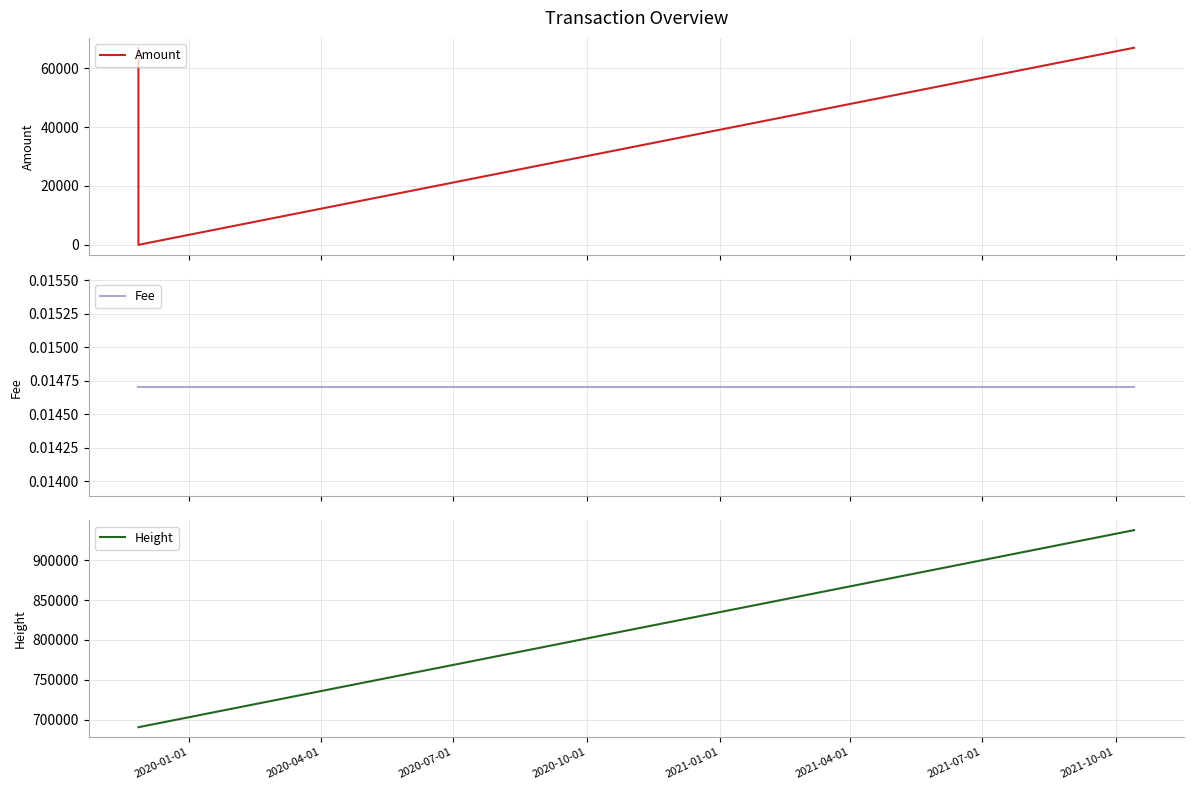

Rank the series by their maximum value, from lowest to highest.

Fee, Amount, Height